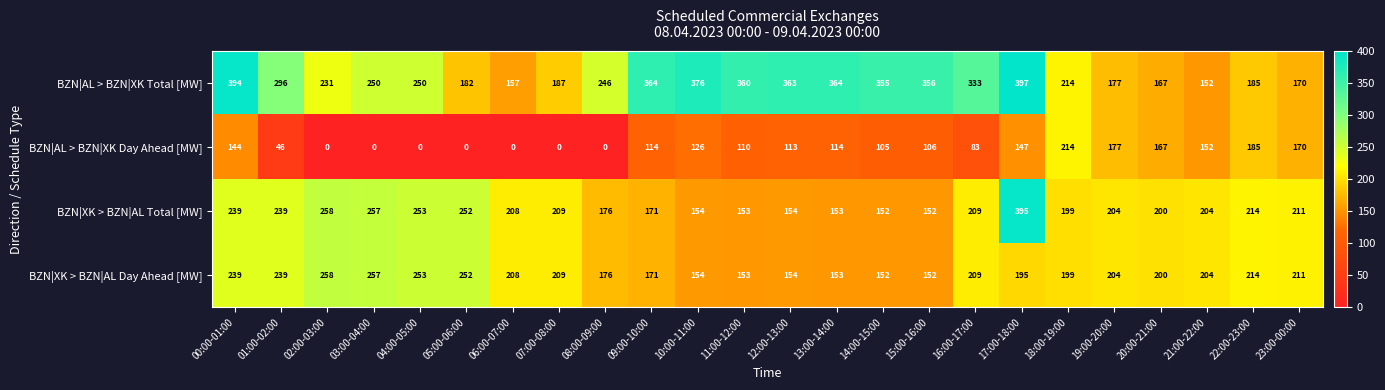

Is it true that BZN|AL > BZN|XK Total [MW] equals 201 at 13:00-14:00?

False